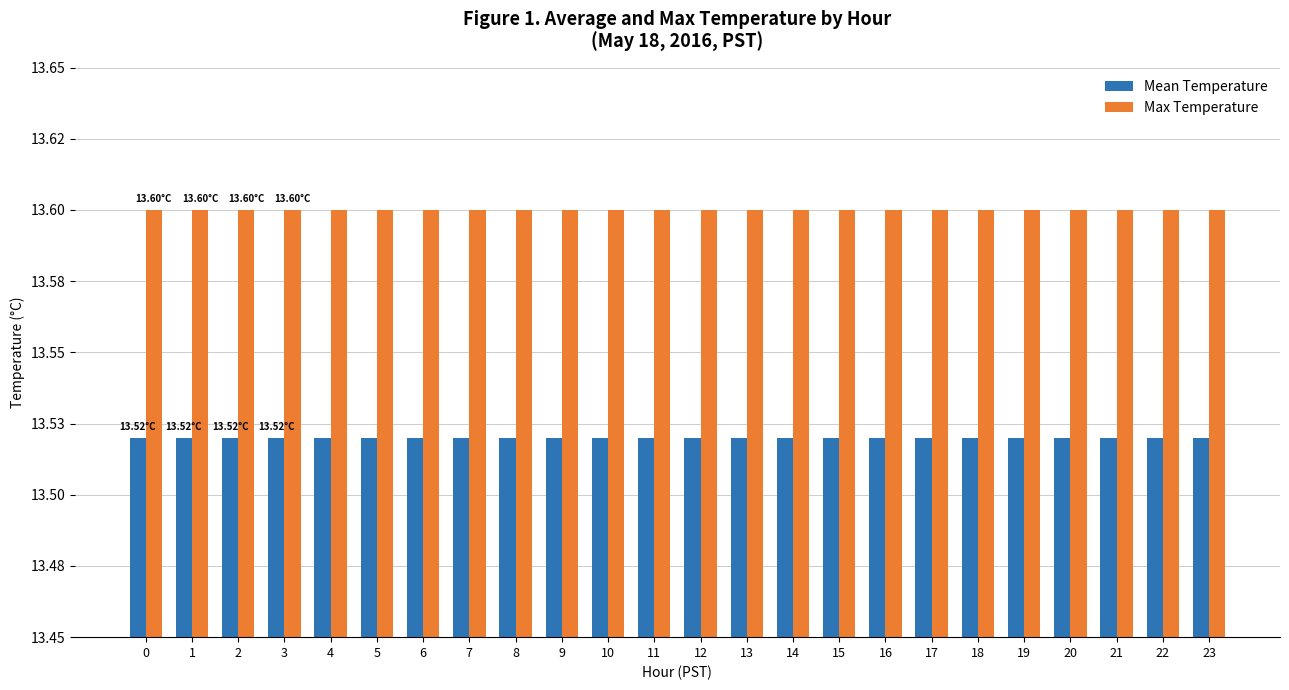

Between 14 and 0, which is larger?

14